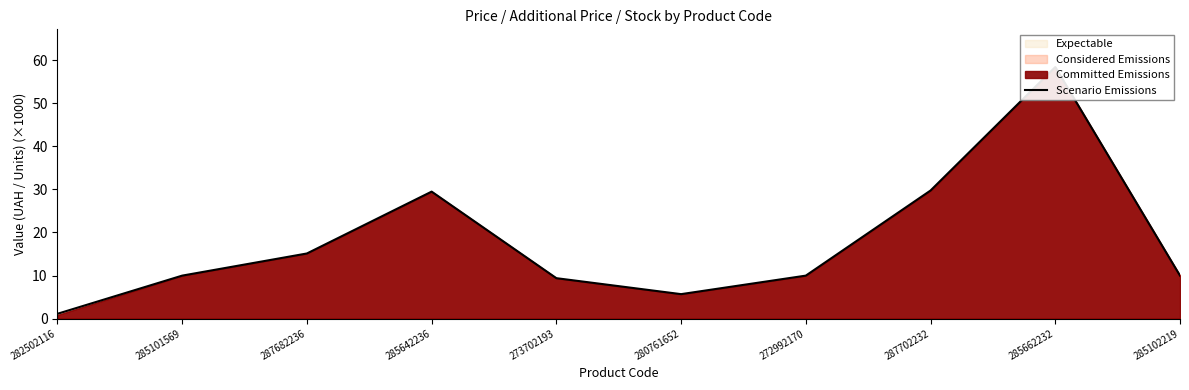

The chart shows a value of 1.9 at 282502116. True or false?

False